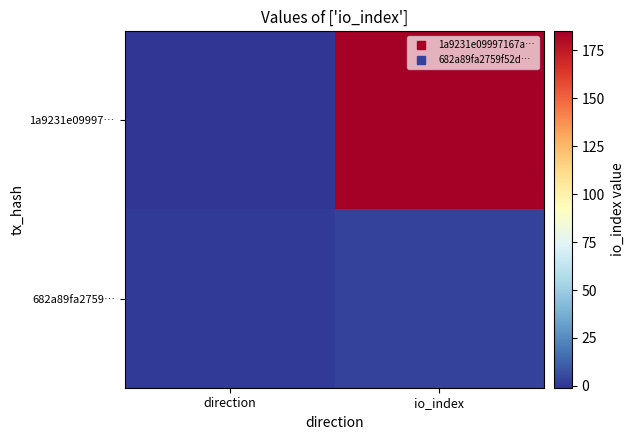

Which series has the largest range (max minus min)?

1a9231e09997…